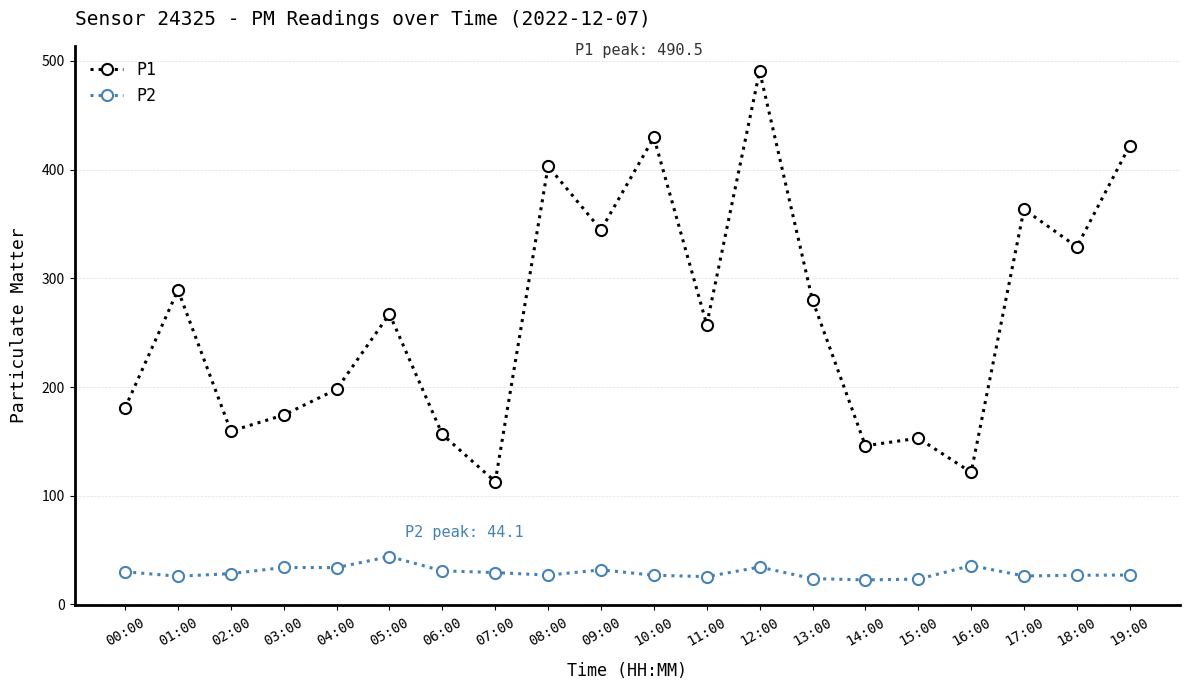

What is the minimum value shown in the chart?

22.6